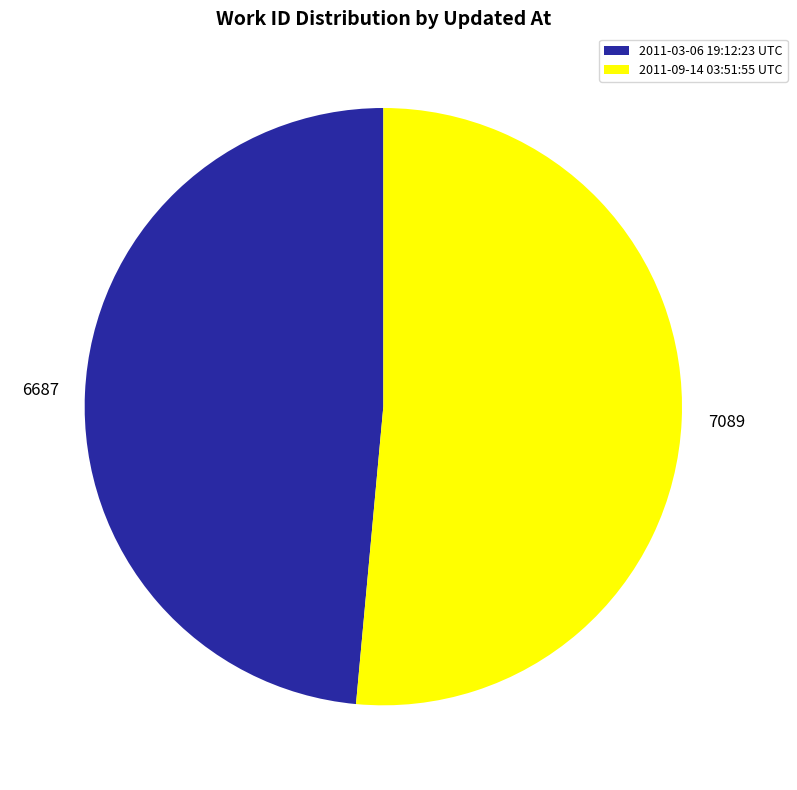

Does any single category account for the majority?

Yes